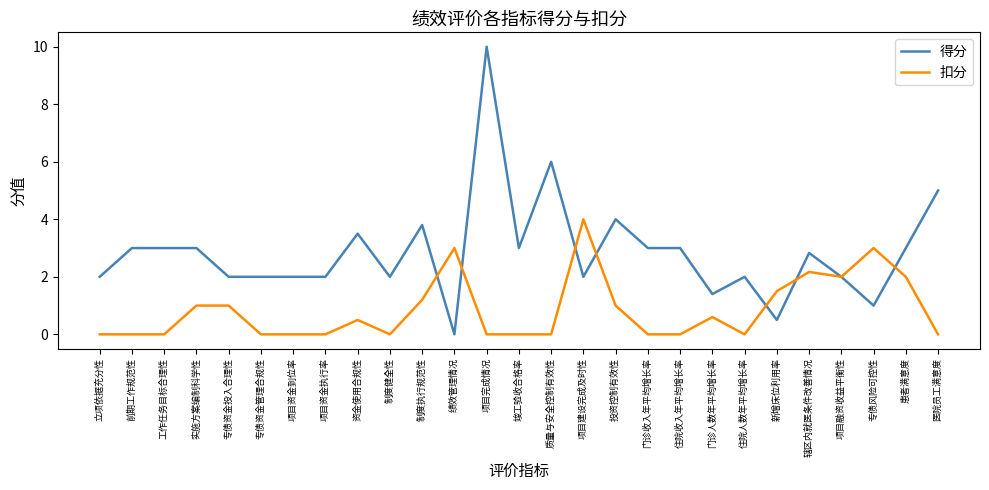

Which label corresponds to the largest value in the chart?

项目完成情况